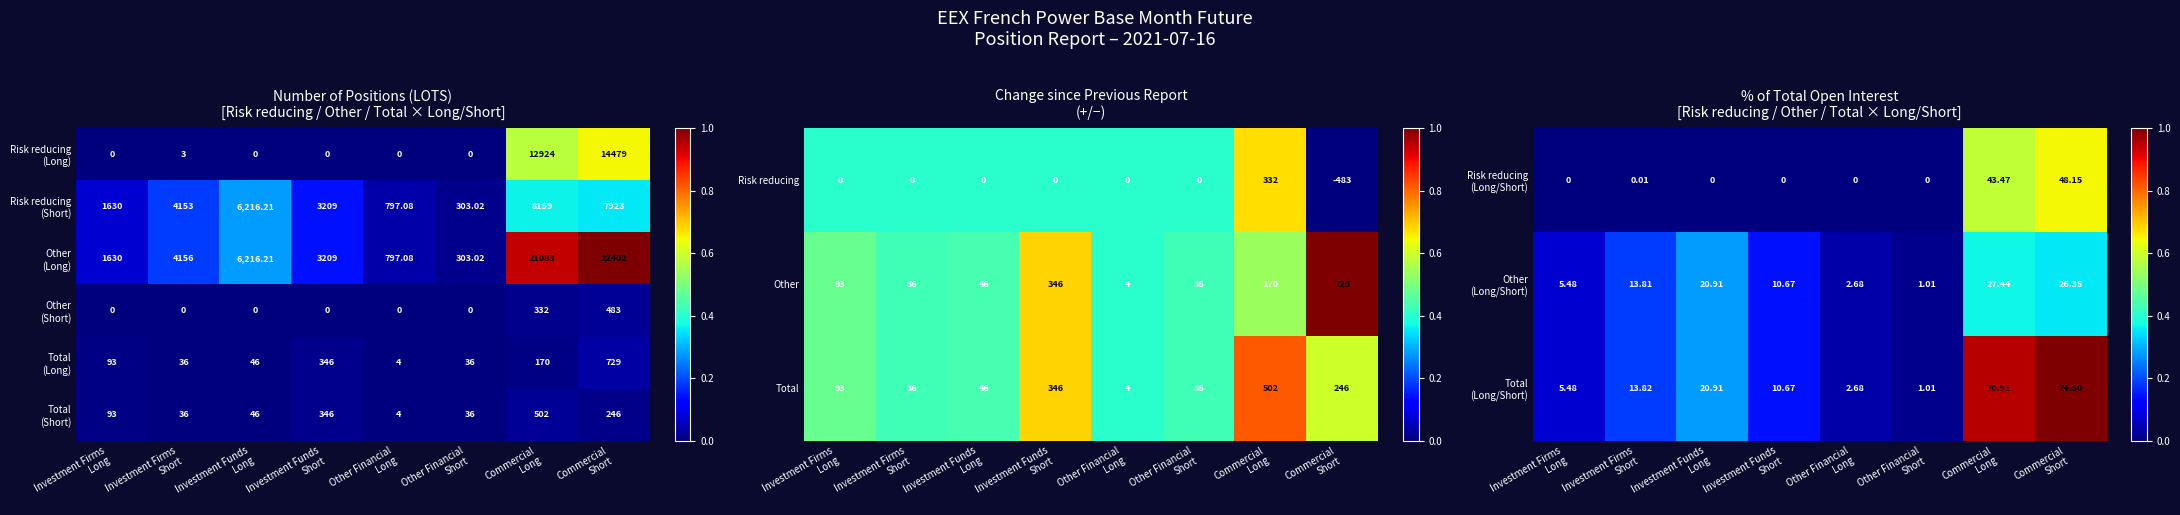

What is the highest value of the Risk reducing series?

332